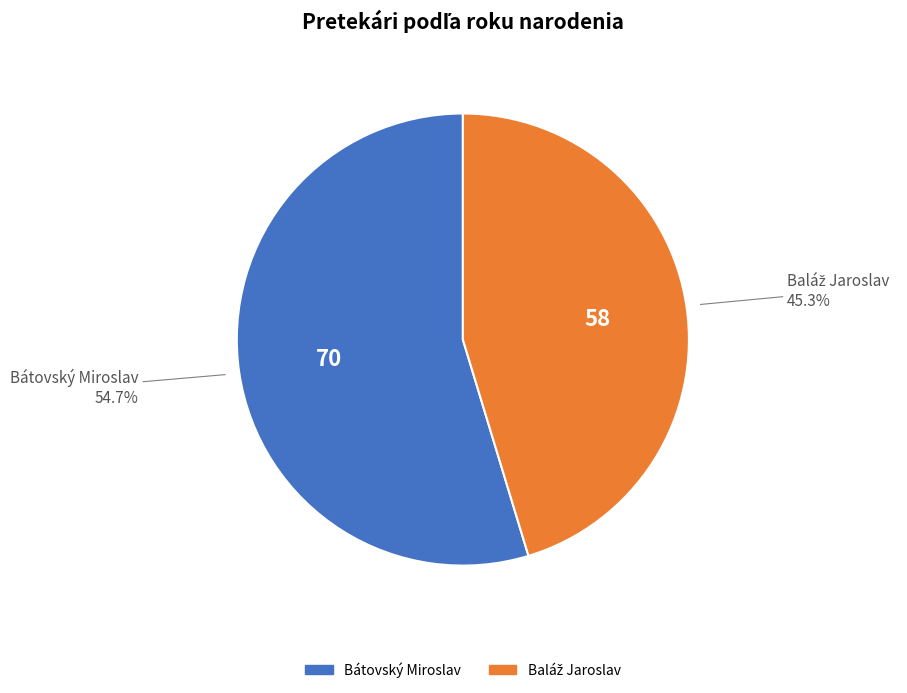

Does any single category account for the majority?

Yes